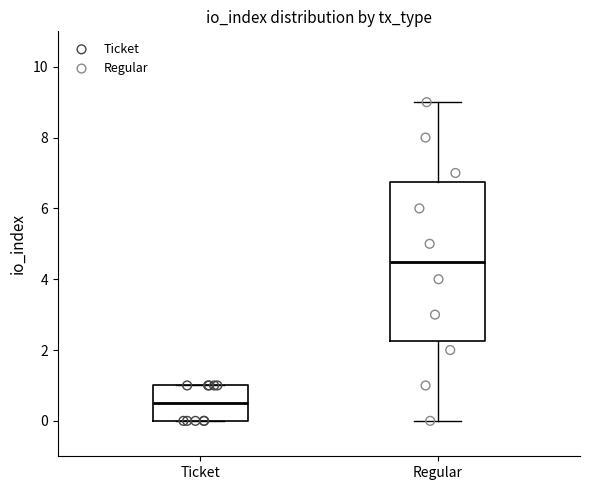

Reading left to right, read every box against the y-axis: the position of its median line, the range the box covers, and the ends of its whiskers. The values are not printed on the chart, so give them approximately, as read against the axis.

Ticket: median 0.6, box 0.0 to 1.0, whiskers 0.0 to 1.0
Regular: median 4.6, box 2.2 to 6.8, whiskers 0.0 to 9.0